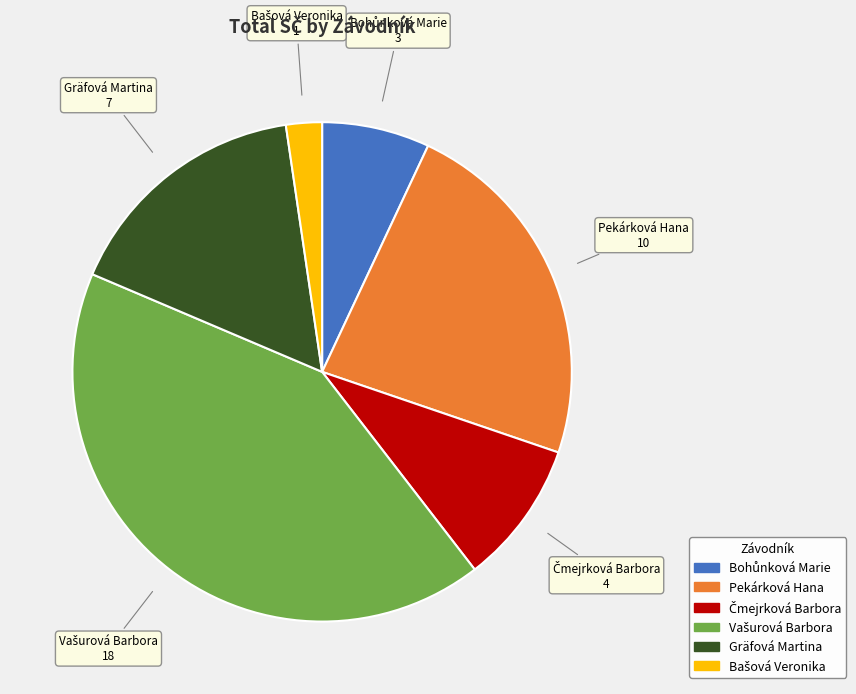

Does Gräfová Martina account for over 50% of the chart?

No